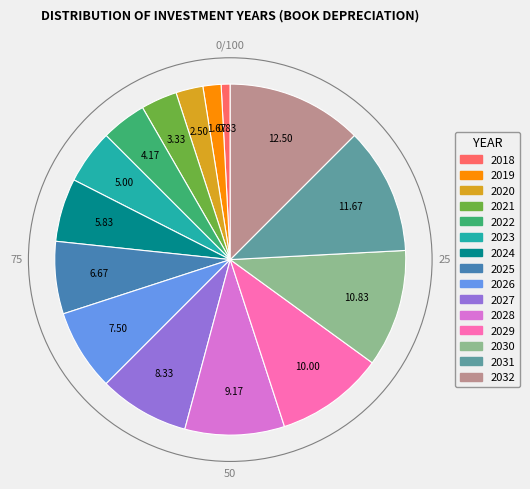

Is 2027 the majority of the pie?

No